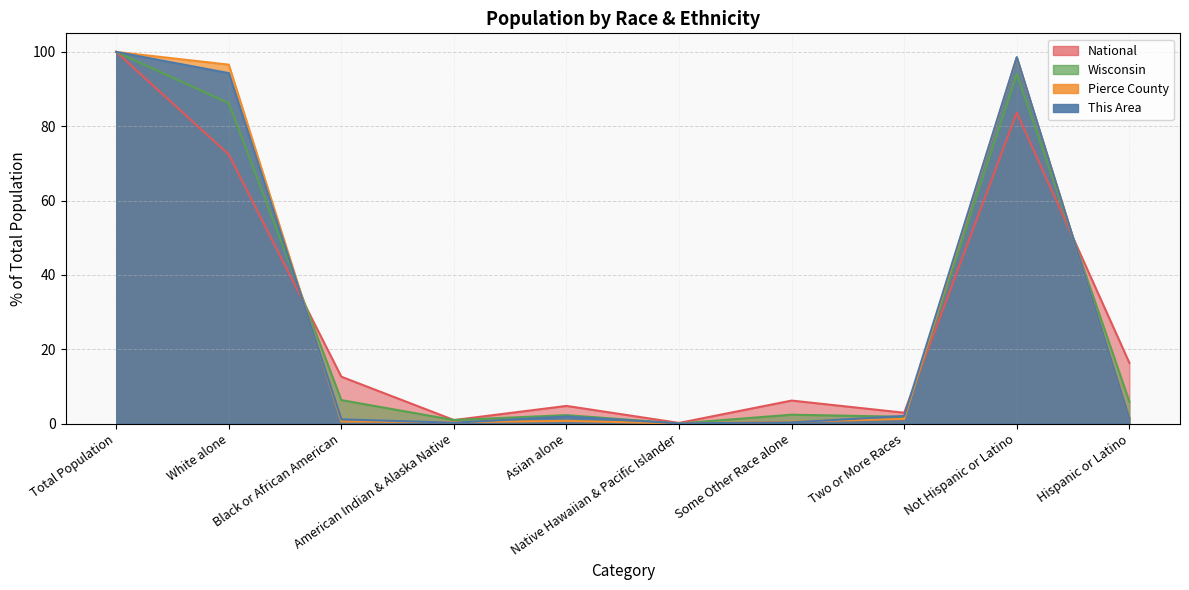

What is the difference between the National values at Native Hawaiian & Pacific Islander and Two or More Races?

2.7